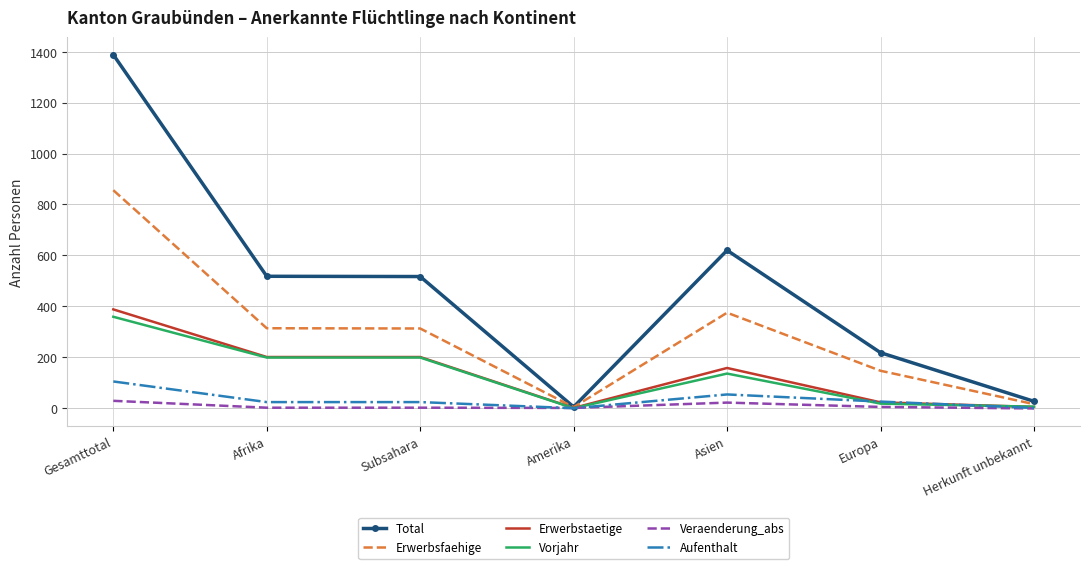

Is it true that Erwerbstaetige equals 352 at Subsahara?

False